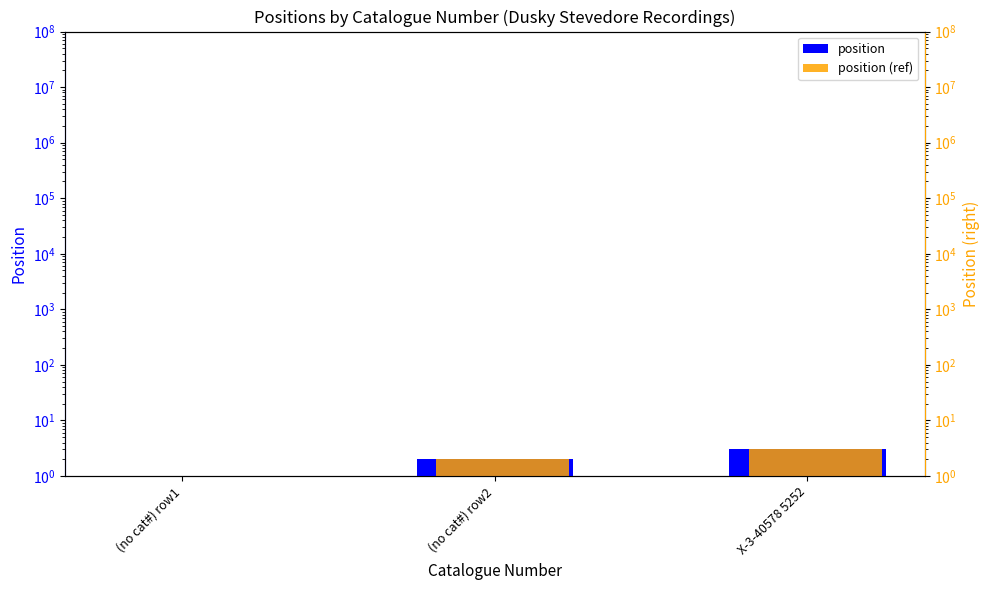

List the series in order of their peak value, highest first.

position, position (ref)